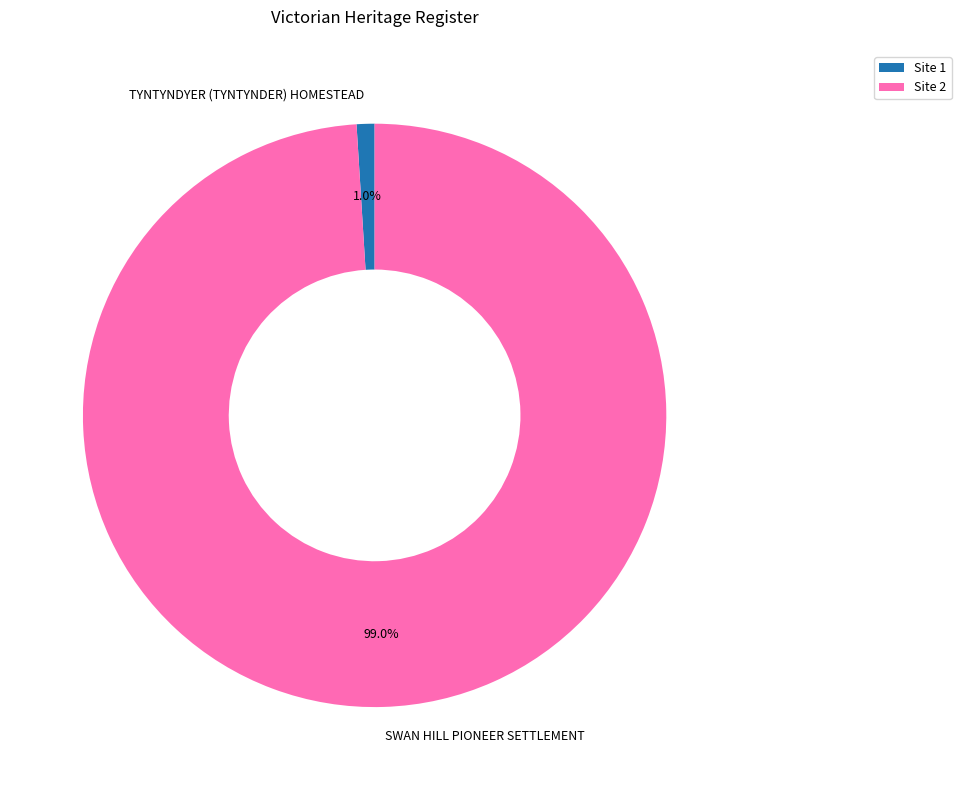

What portion of the pie excludes SWAN HILL PIONEER SETTLEMENT?

1.0%